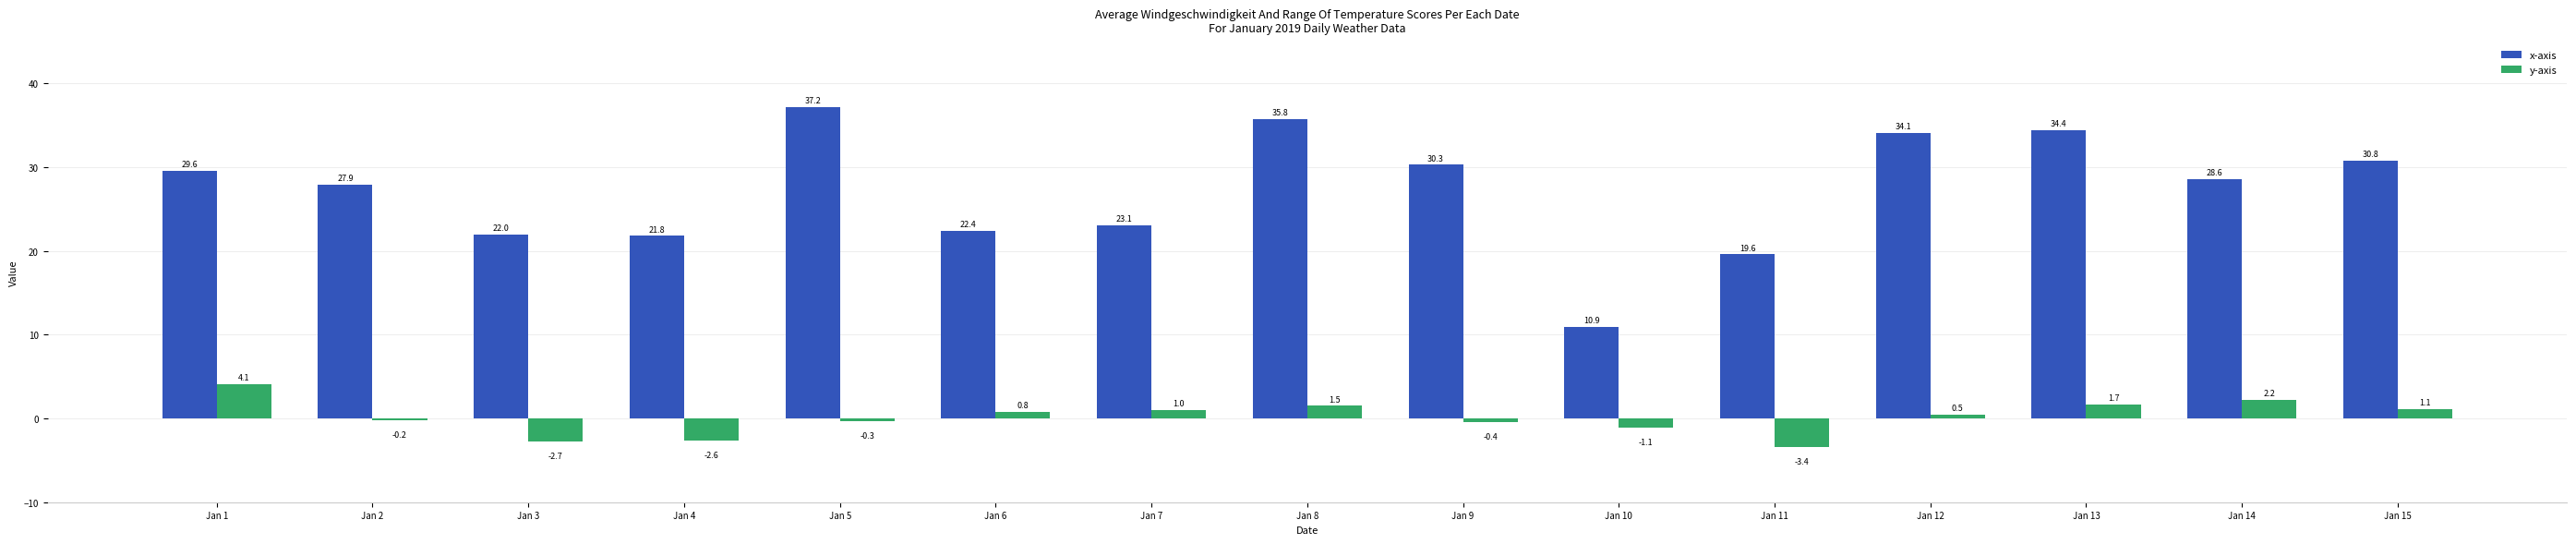

Reading right to left, list all the values displayed in this chart.

x-axis: 30.8	28.6	34.4	34.1	19.6	10.9	30.3	35.8	23.1	22.4	37.2	21.8	22.0	27.9	29.6
y-axis: 1.1	2.2	1.7	0.5	-3.4	-1.1	-0.4	1.5	1.0	0.8	-0.3	-2.6	-2.7	-0.2	4.1